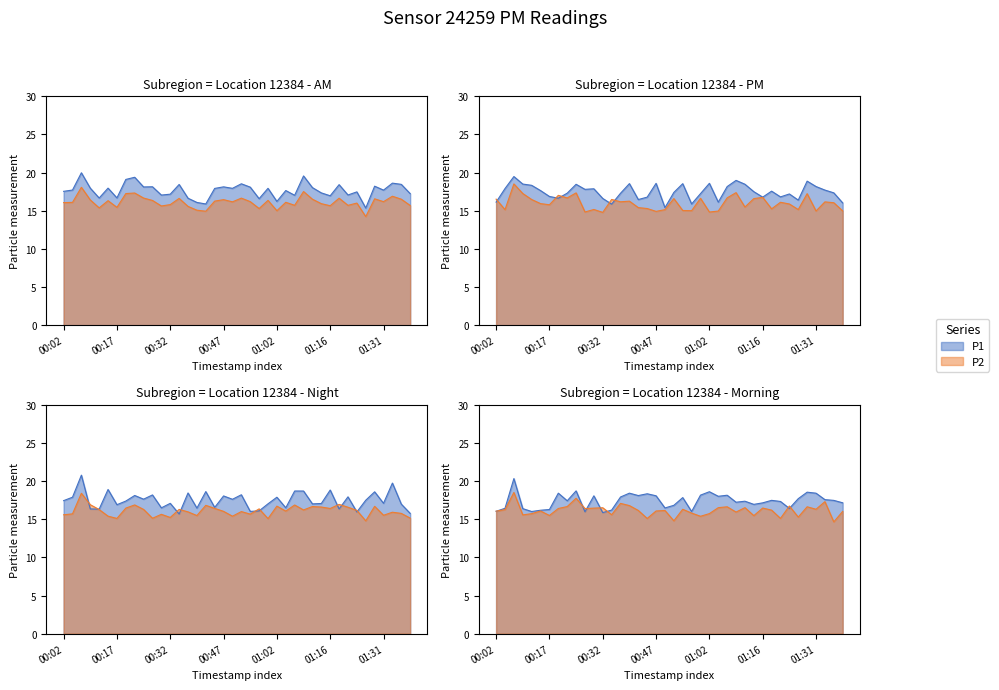

In P1, how many points are higher than both neighbors (excluding endpoints)?

12